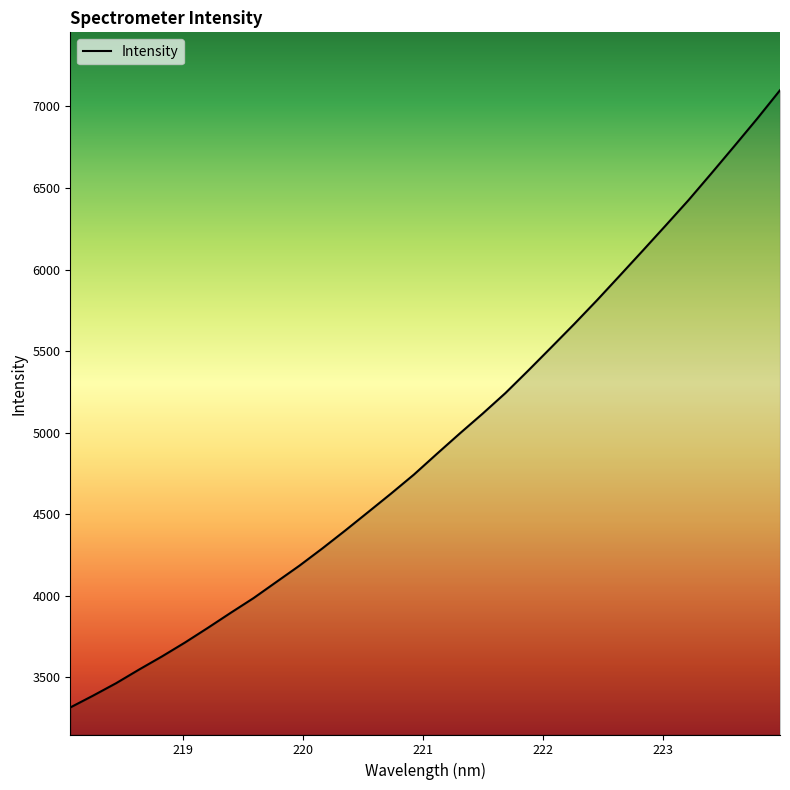

Is this an area chart (filled region under the line)?

No